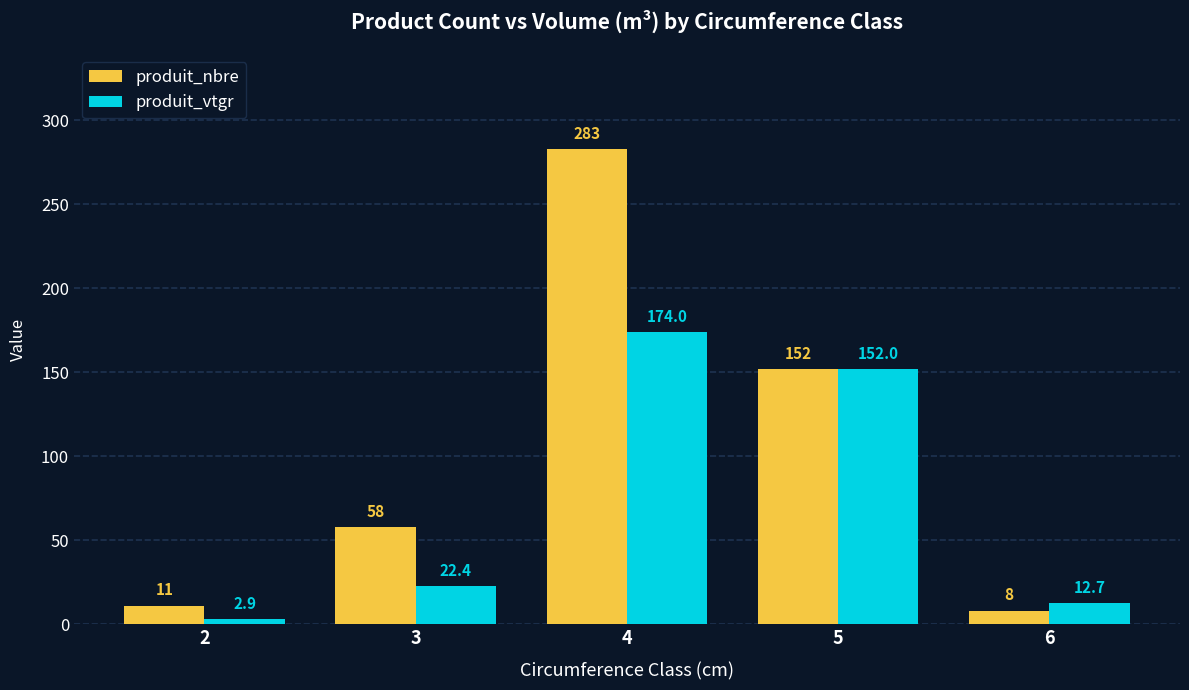

Which series has the widest spread of values?

produit_nbre